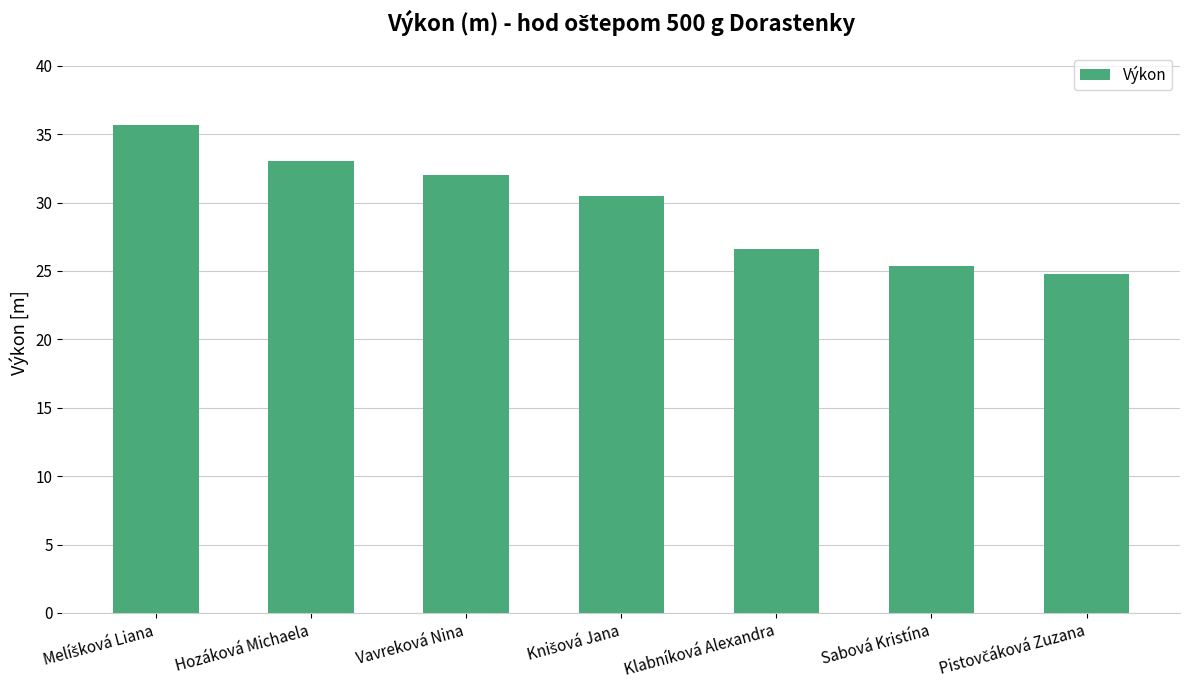

Between Vavreková Nina and Klabníková Alexandra, which is larger?

Vavreková Nina